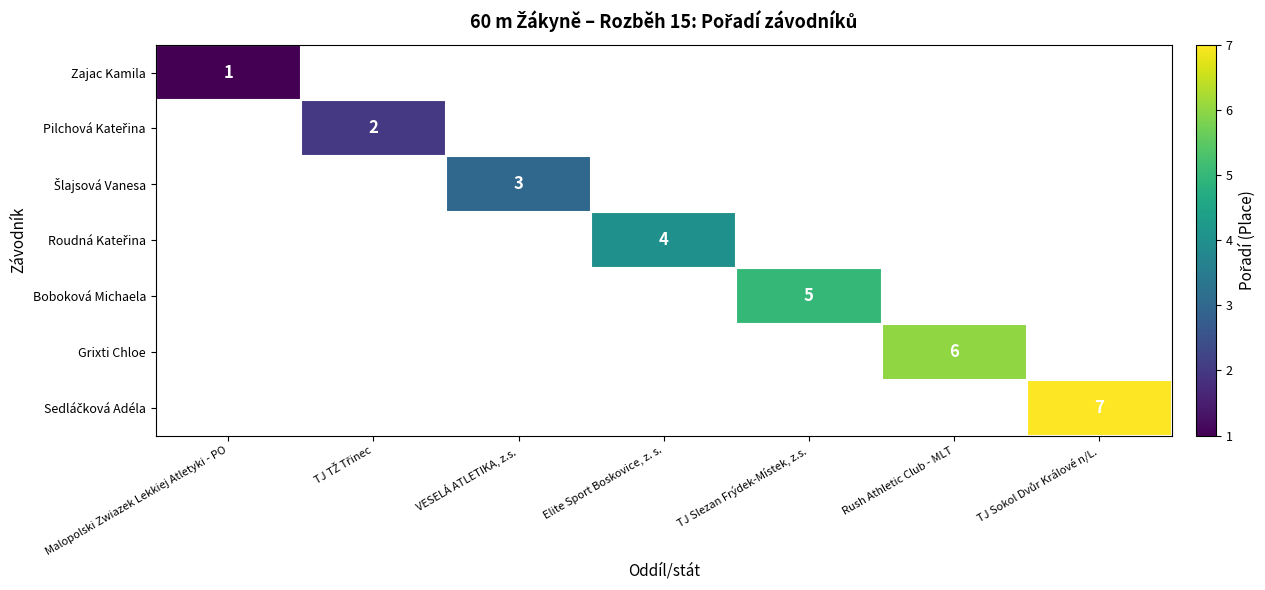

Is it true that Boboková Michaela equals 2 at TJ Slezan Frýdek-Místek, z.s.?

False